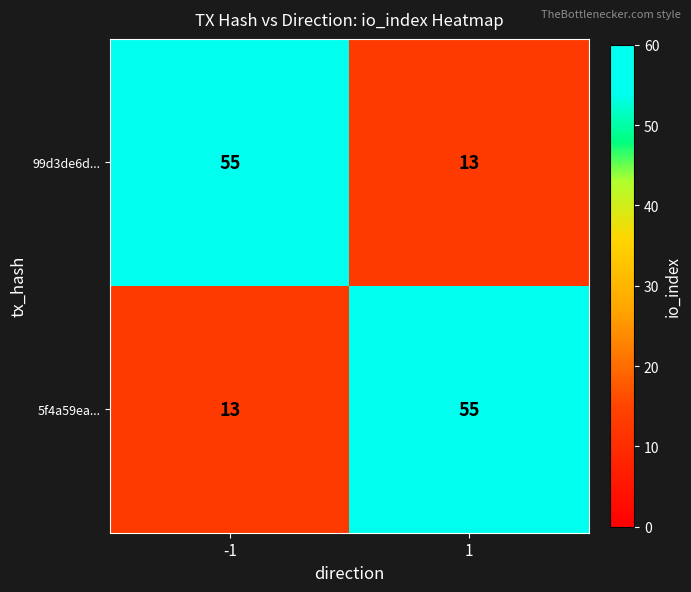

How many categories are shown in the chart?

2